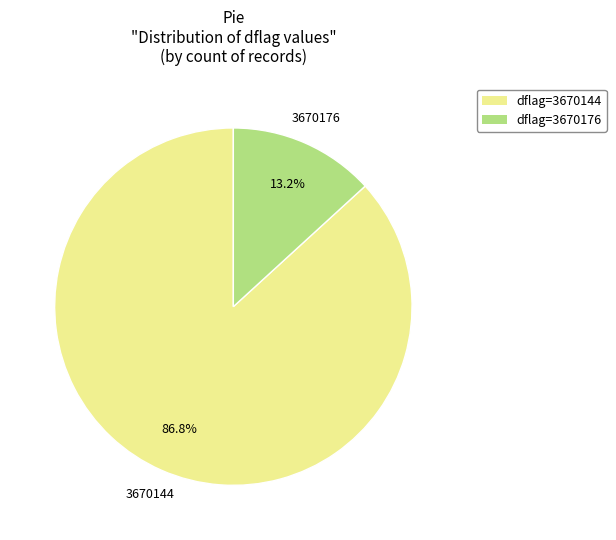

Count the number of slices in the pie.

2